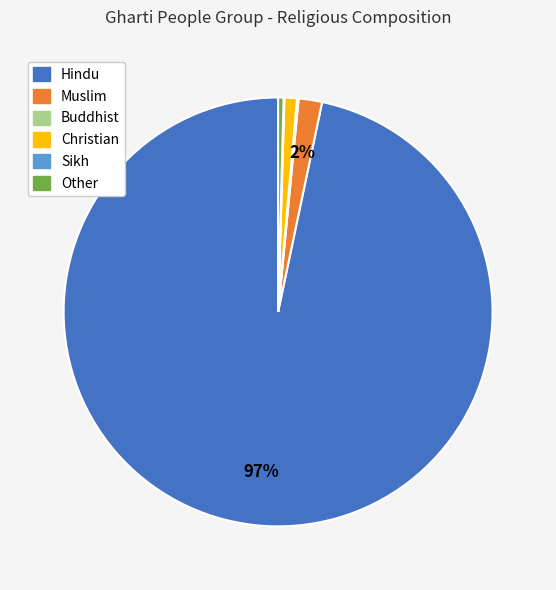

What is the largest slice in the pie chart?

Hindu